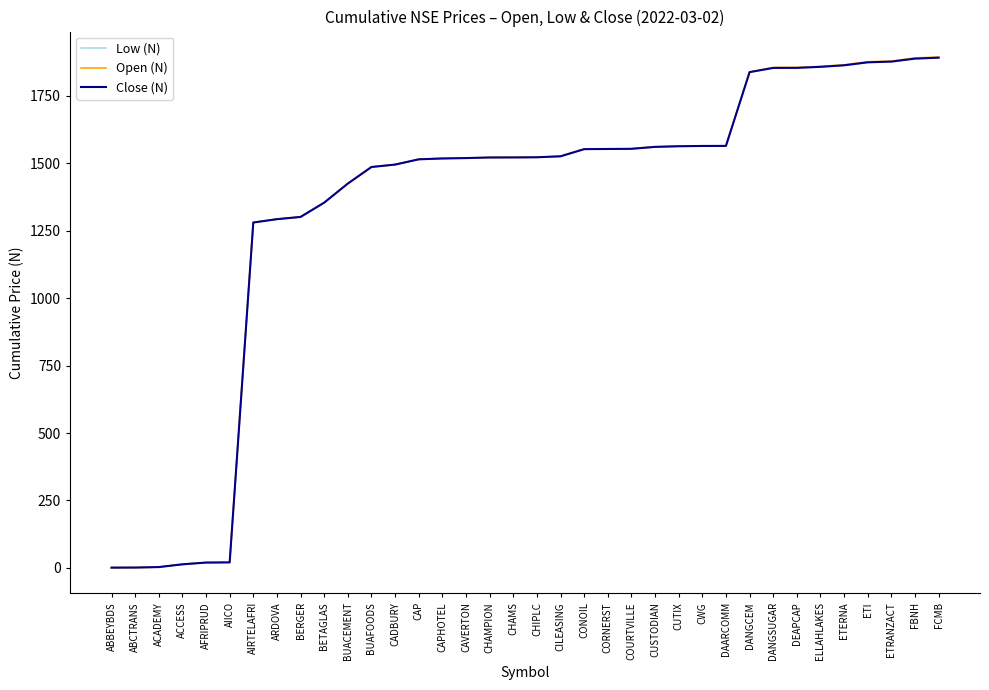

What is the highest value of the Open (N) series?

1893.9